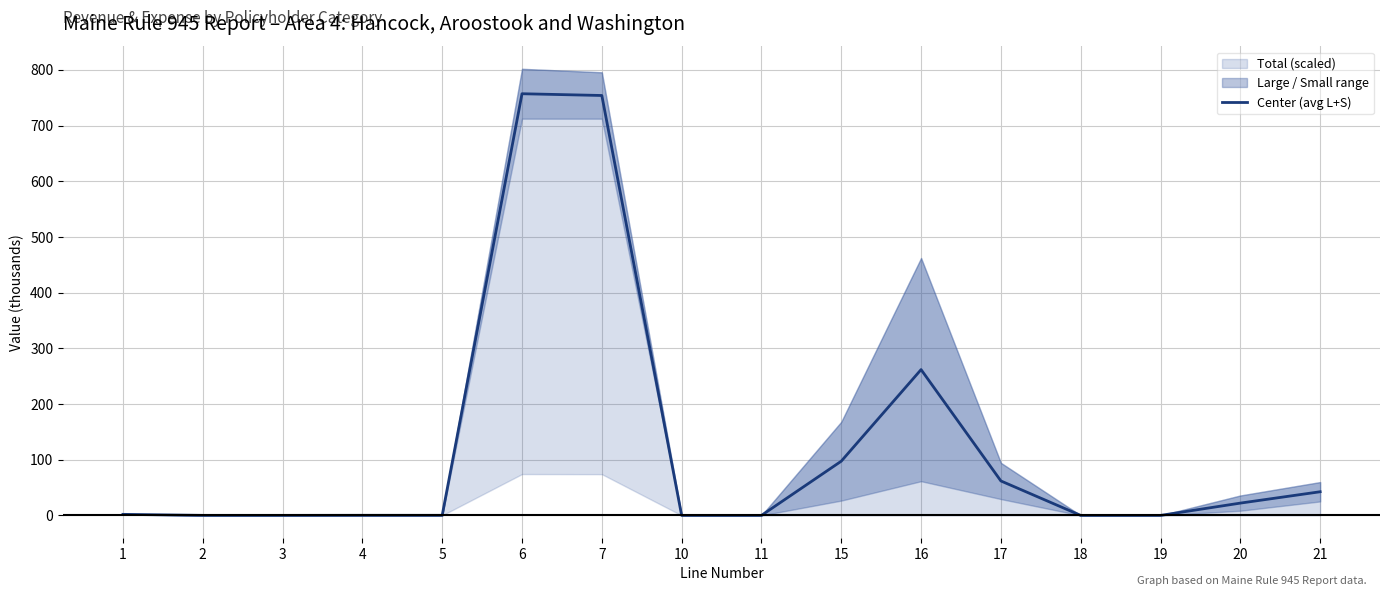

What is the sum of all values?

1998.6